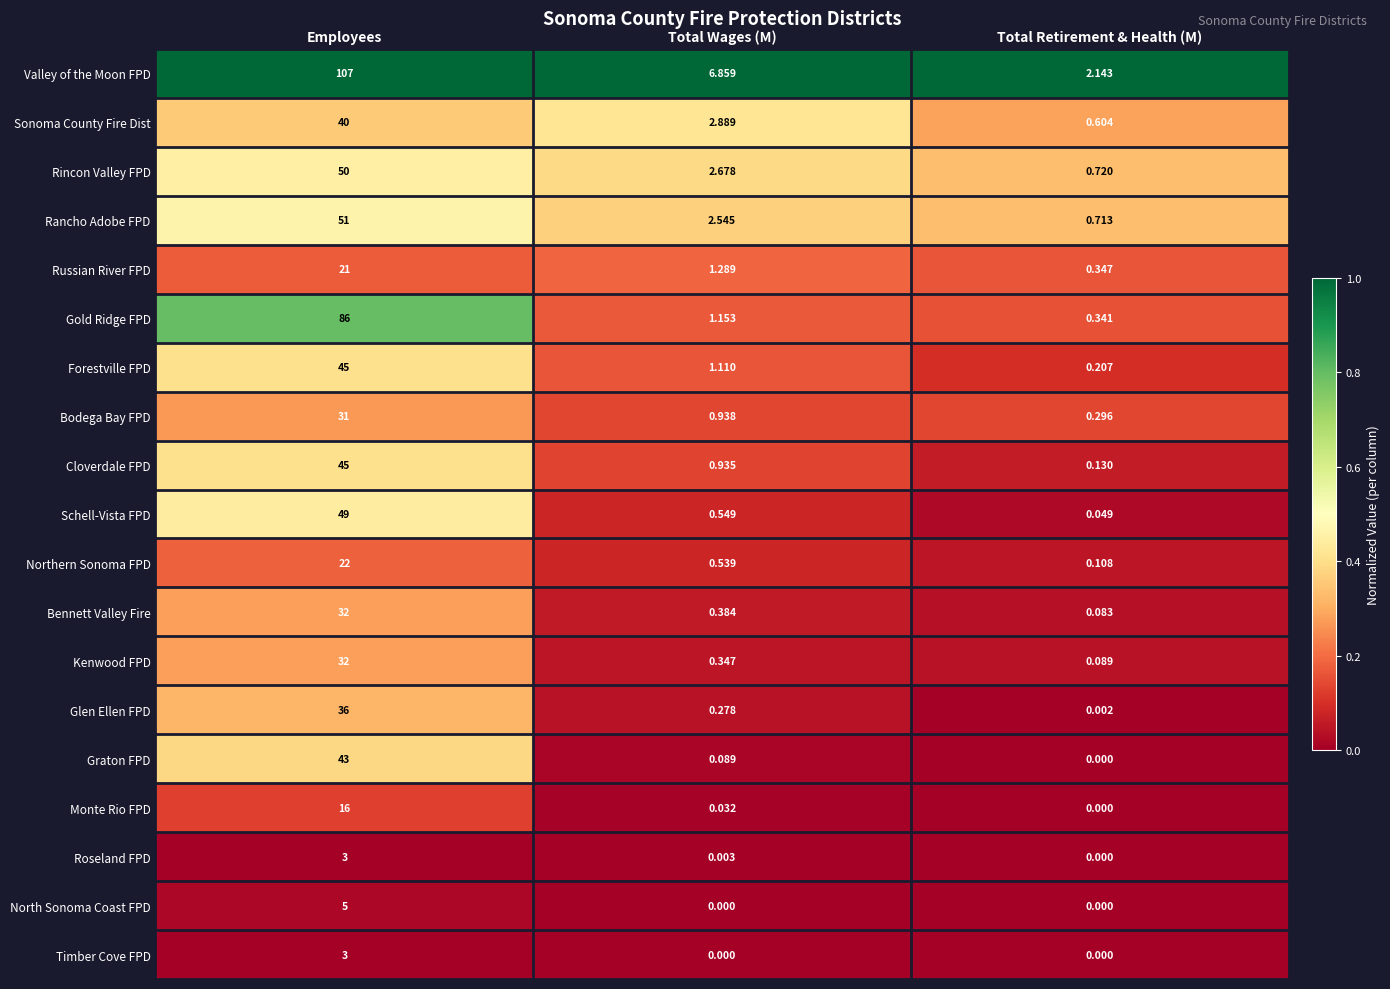

Where is Rincon Valley FPD nearest to the value 25?

Total Wages (M)